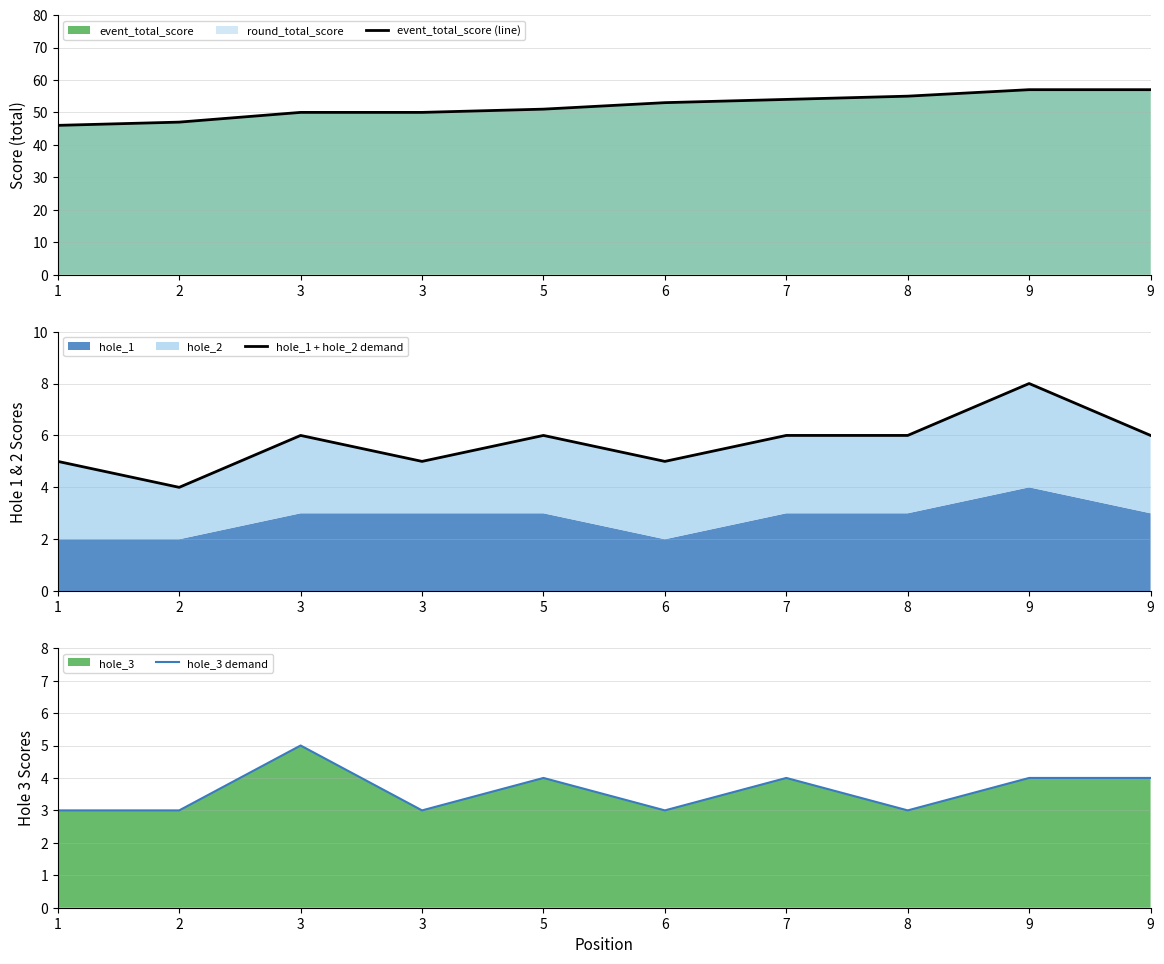

What is the approximate value of event_total_score (line) at 9, to the nearest 5?

55